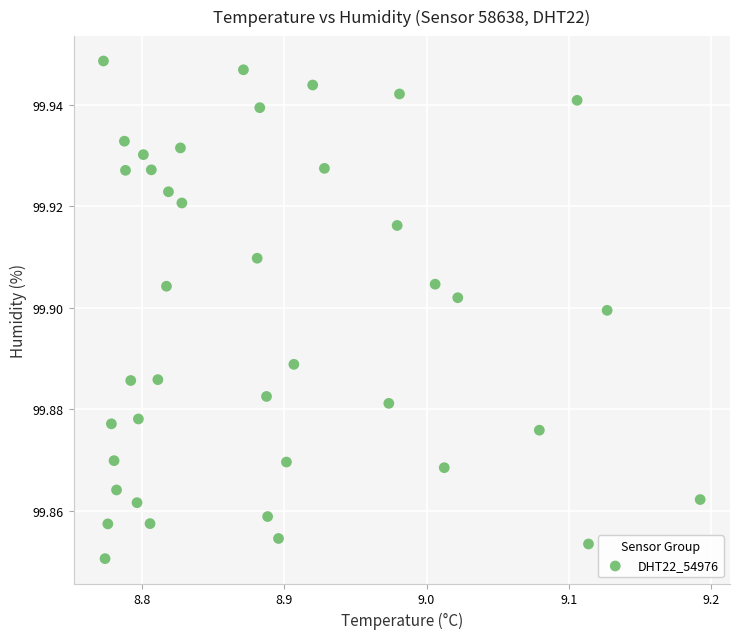

What is the range of X values (max minus min)?

0.4